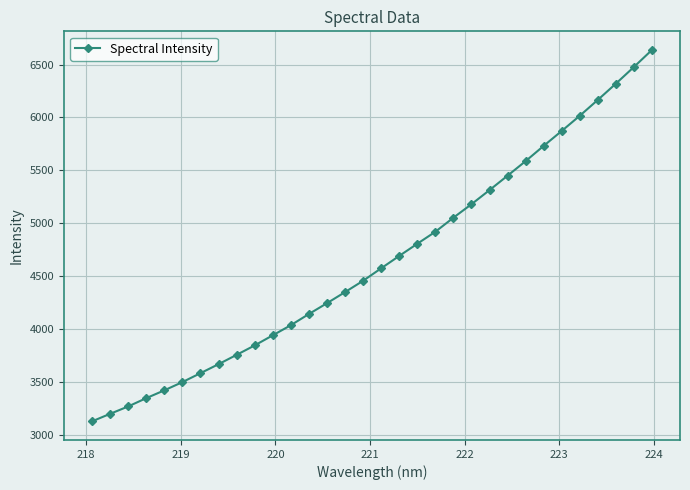

What is the average value?

4646.2